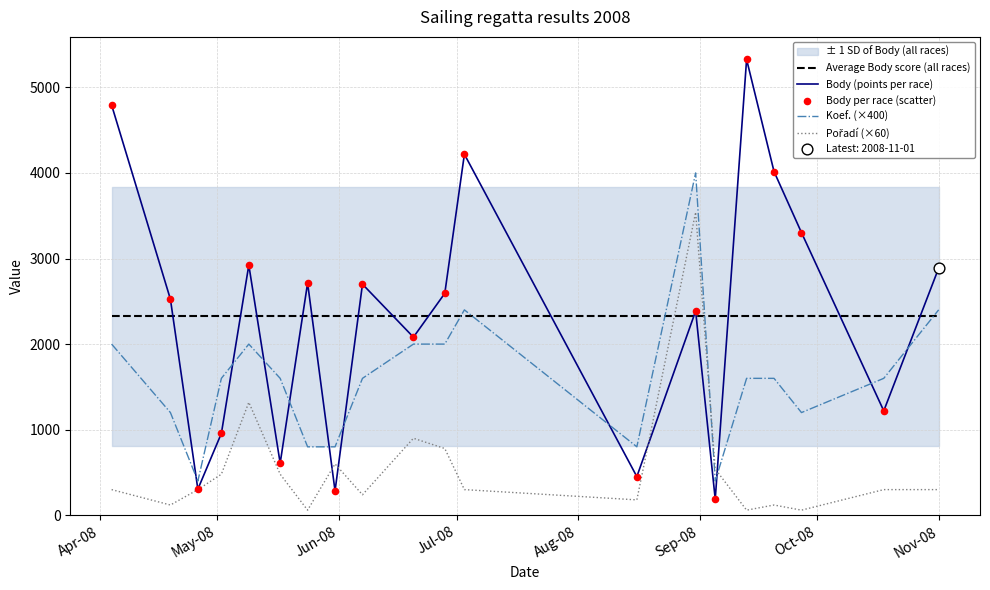

What is the maximum value for Koef. (×400)?

4000.0